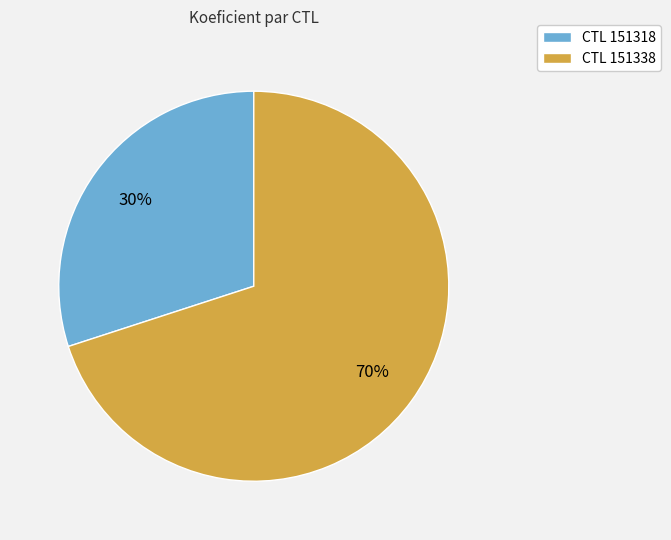

How many slices are in this pie chart?

2